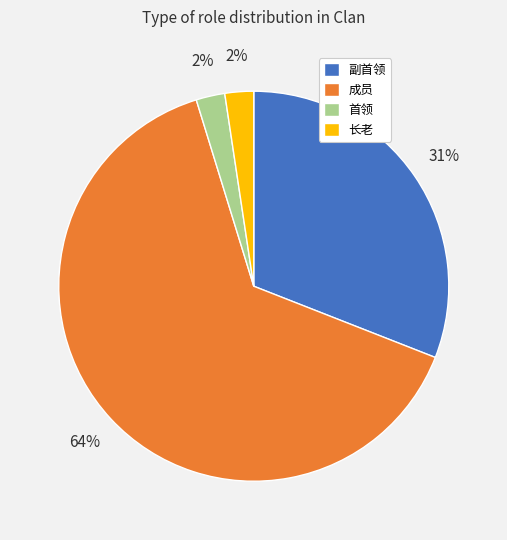

Which has a higher value, 成员 or 副首领?

成员